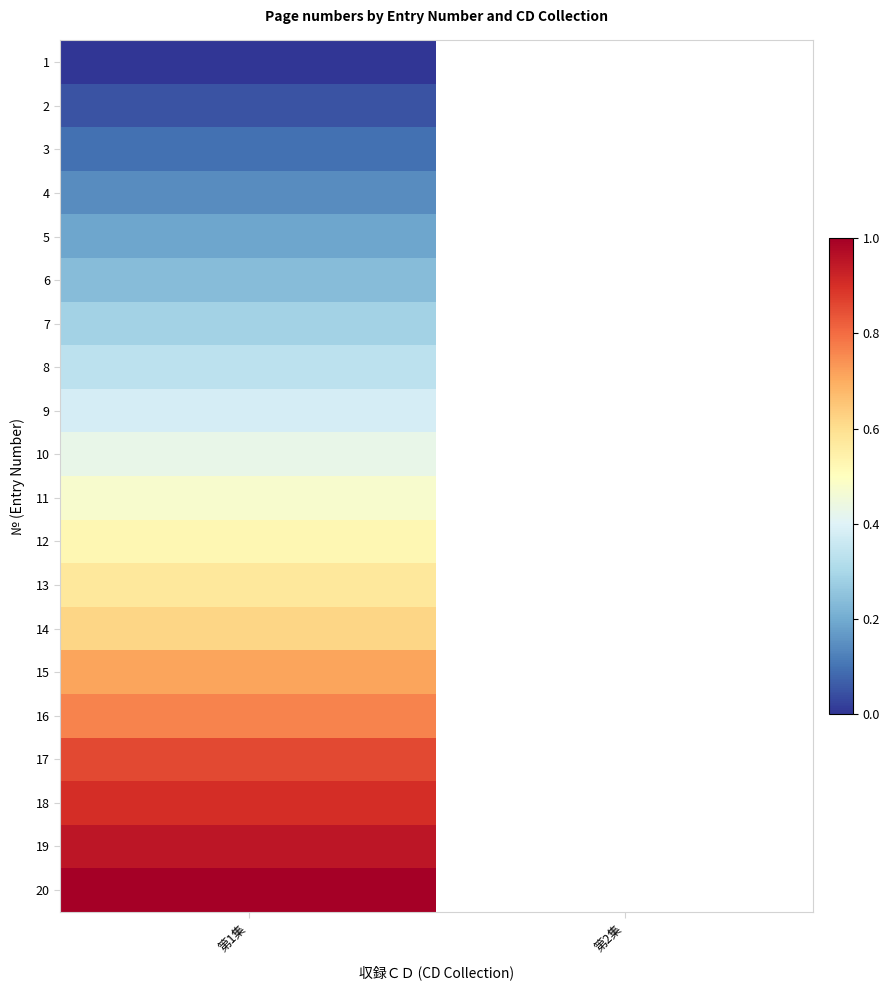

Rank the series at 第1集 from lowest to highest value.

1, 2, 3, 4, 5, 6, 7, 8, 9, 10, 11, 12, 13, 14, 15, 16, 17, 18, 19, 20